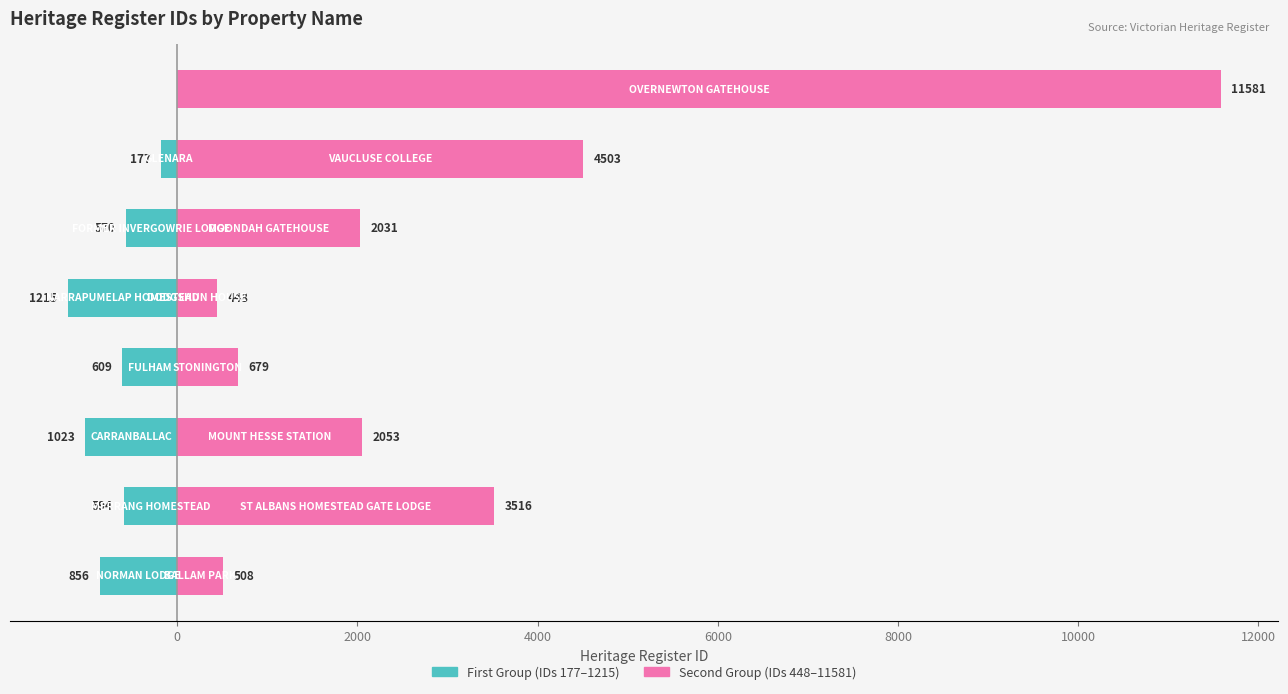

What is the label of the 13th bar from the left?

MOONDAH GATEHOUSE